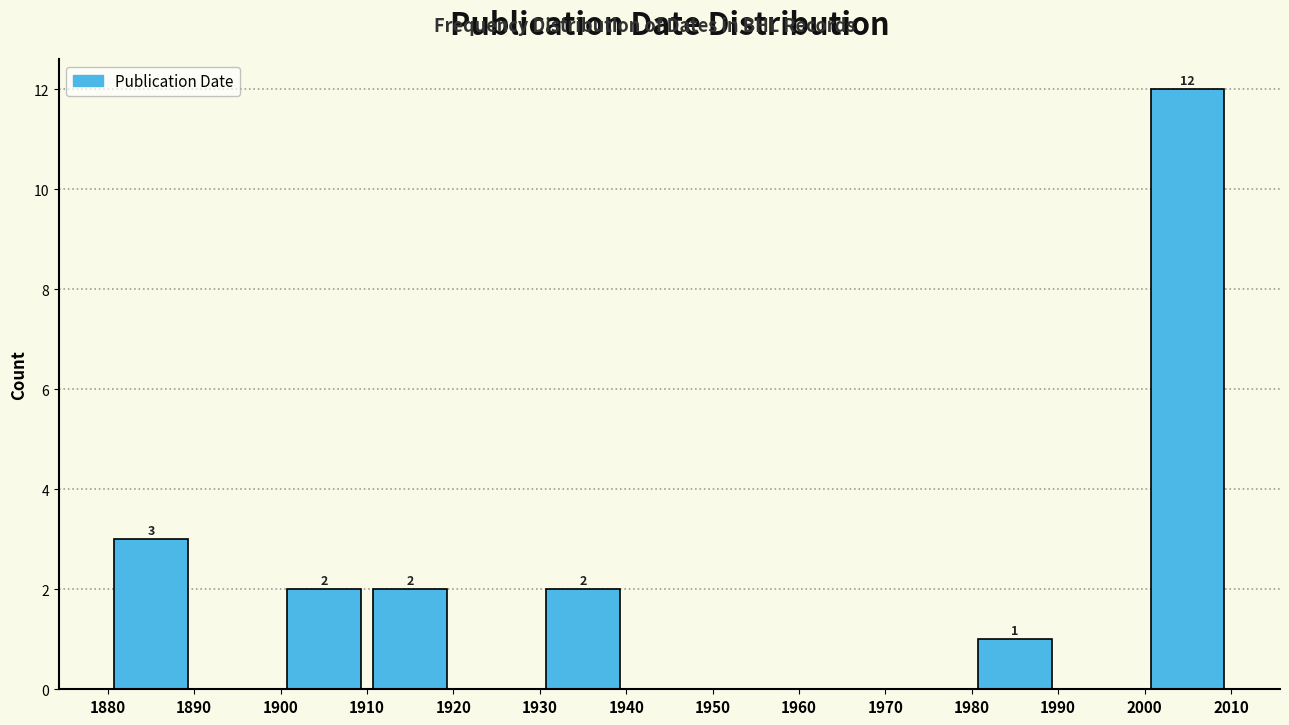

Which range on the x-axis has the tallest bar?

2000 to 2010